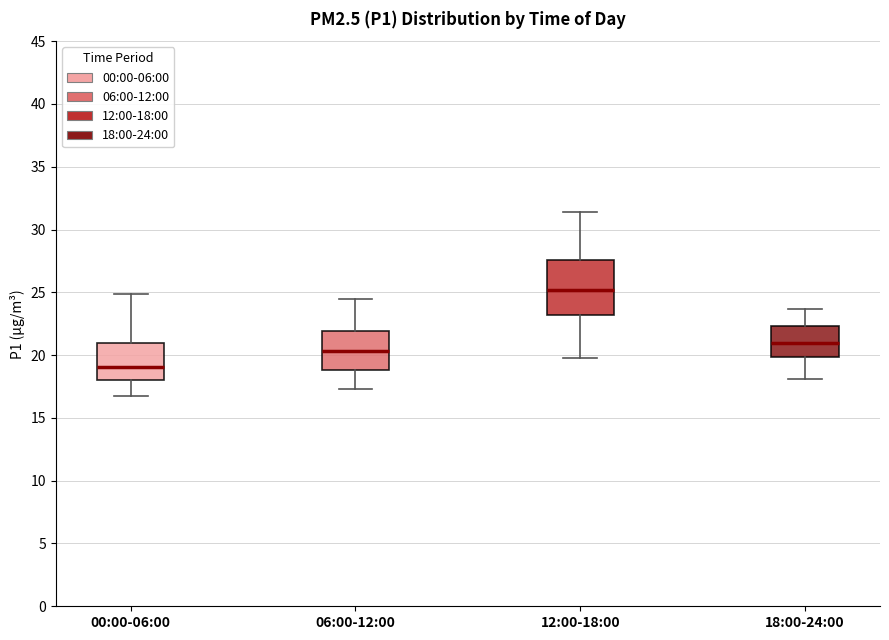

Where does the lower whisker of the box for 12:00-18:00 end on the y-axis? The values are not printed on the chart, so give them approximately, as read against the axis.

20.0